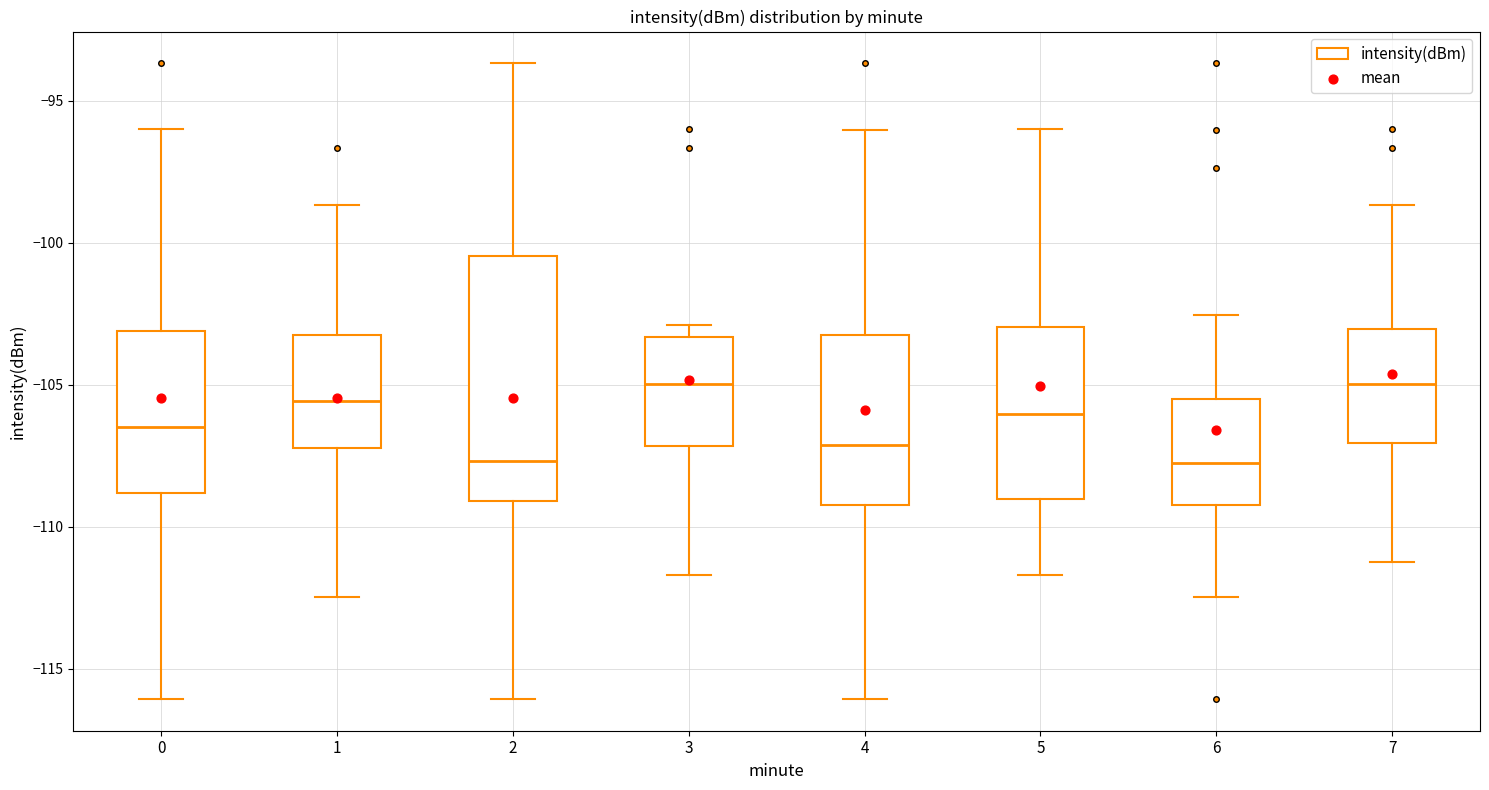

Reading left to right, read every box against the y-axis: the position of its median line, the range the box covers, and the ends of its whiskers. The values are not printed on the chart, so give them approximately, as read against the axis.

0: median -106.5, box -109.0 to -103.0, whiskers -116.0 to -96.0
1: median -105.5, box -107.0 to -103.0, whiskers -112.5 to -98.5
2: median -107.5, box -109.0 to -100.5, whiskers -116.0 to -93.5
3: median -105.0, box -107.0 to -103.5, whiskers -111.5 to -103.0
4: median -107.0, box -109.0 to -103.5, whiskers -116.0 to -96.0
5: median -106.0, box -109.0 to -103.0, whiskers -111.5 to -96.0
6: median -107.5, box -109.0 to -105.5, whiskers -112.5 to -102.5
7: median -105.0, box -107.0 to -103.0, whiskers -111.0 to -98.5